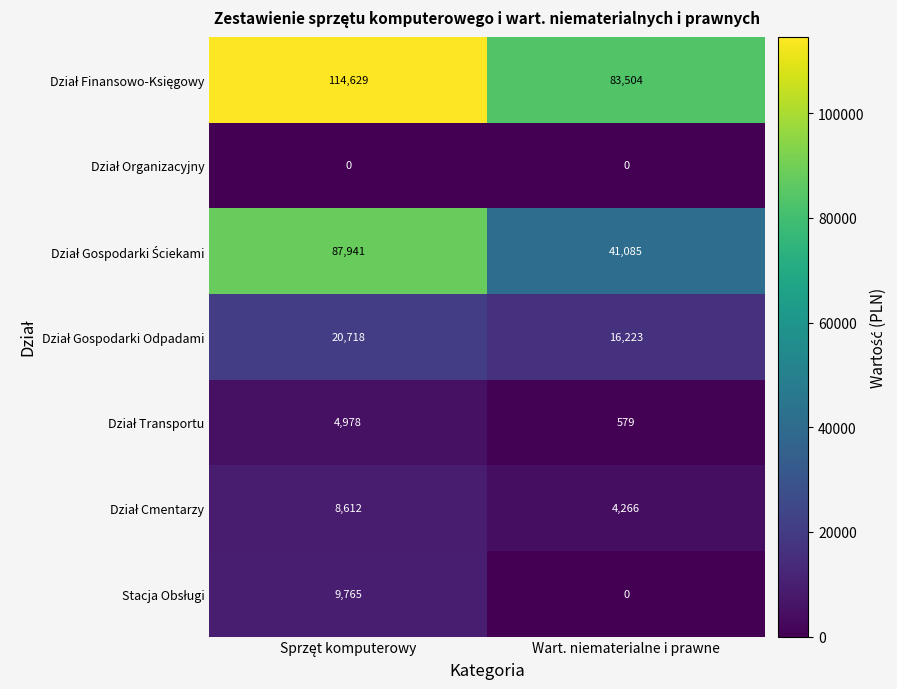

What is the greatest value displayed?

114629